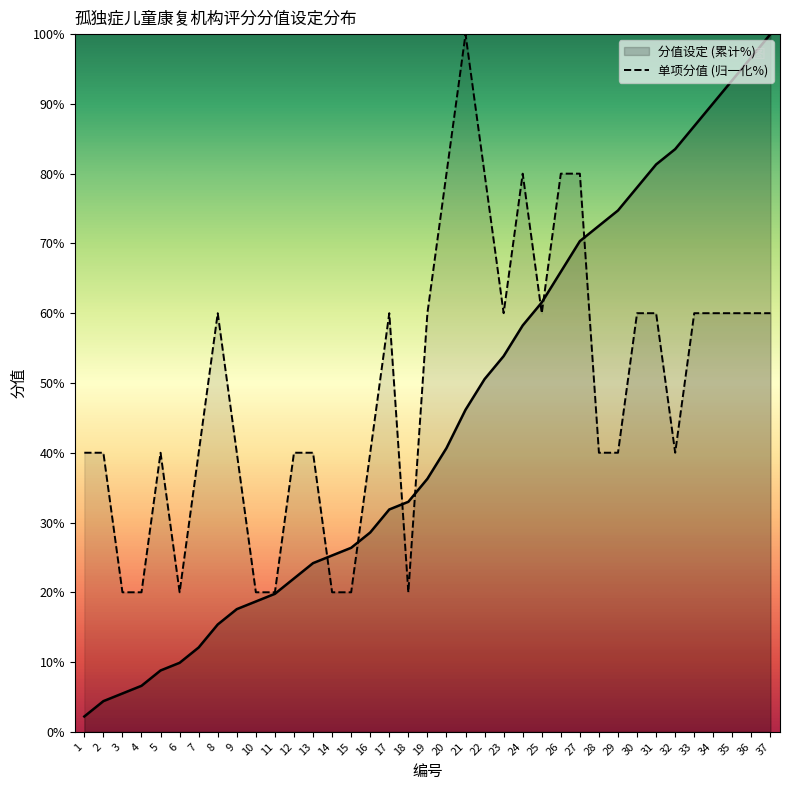

True or false: the data shows 40 at 7.

True